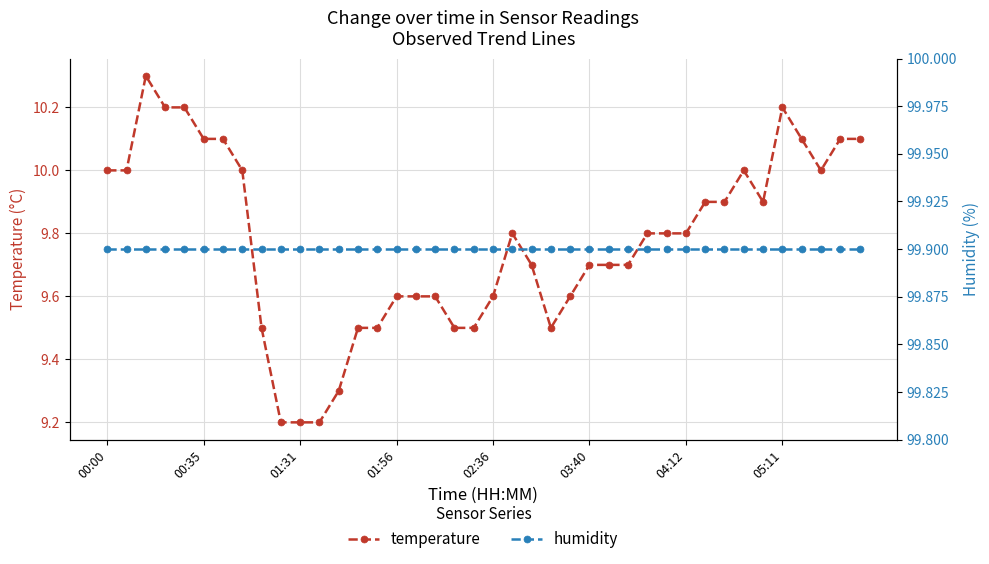

True or false: temperature and humidity cross at least once.

False